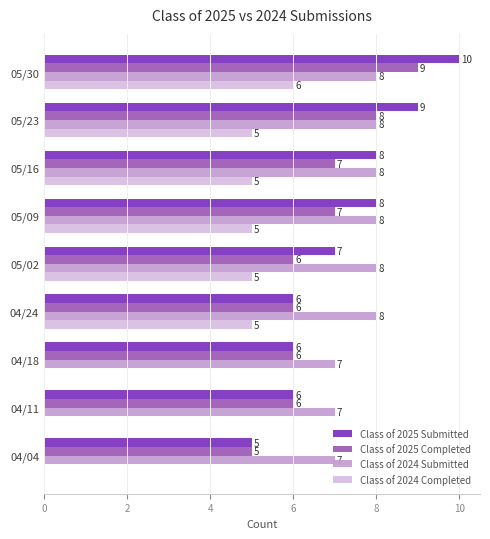

How many Class of 2024 Completed values are between 0 and 5?

8